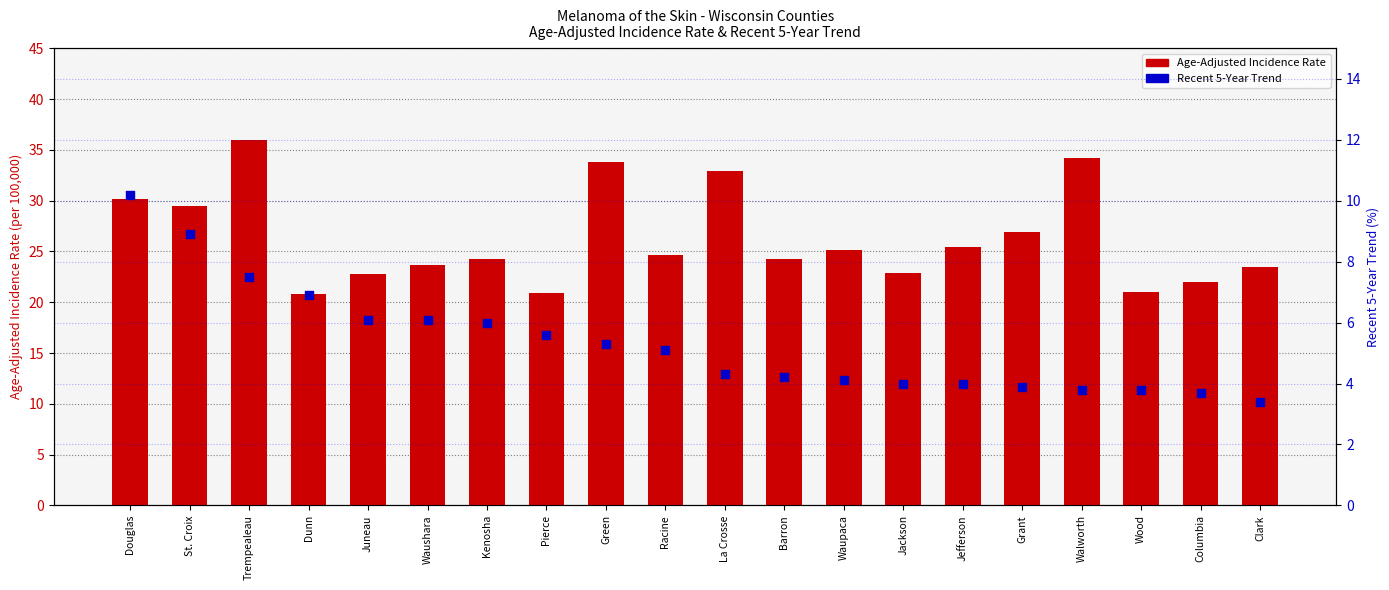

Which series has the largest total across all categories?

Age-Adjusted Incidence Rate